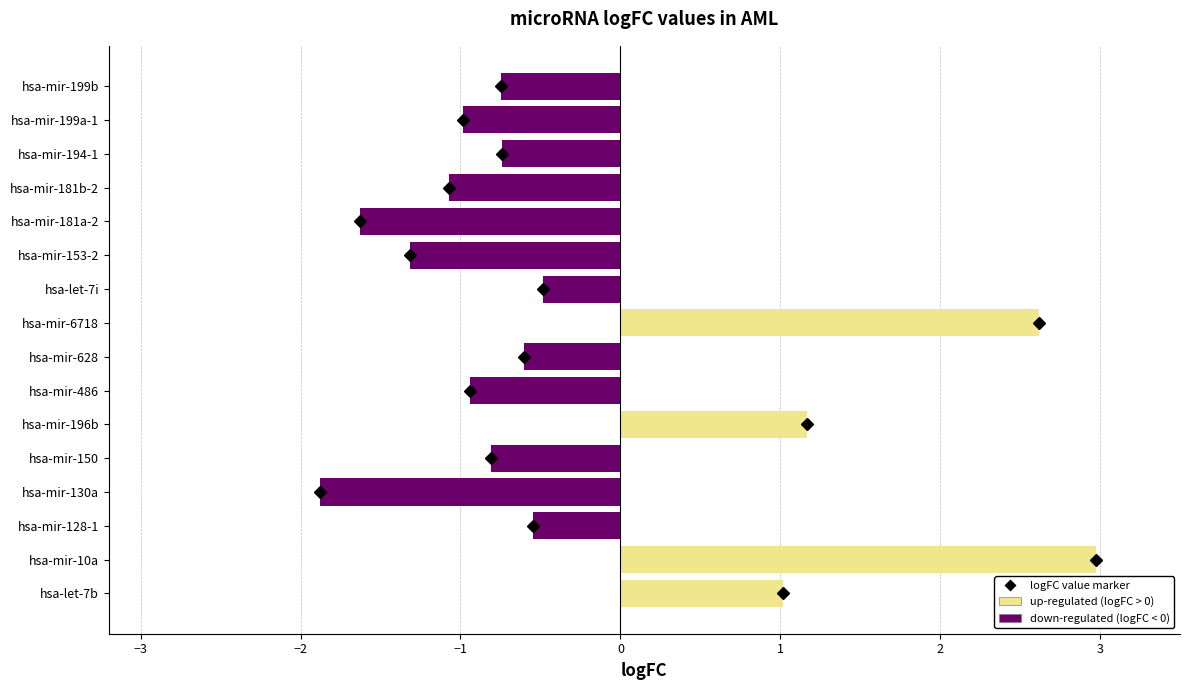

What is the minimum value shown in the chart?

-1.9